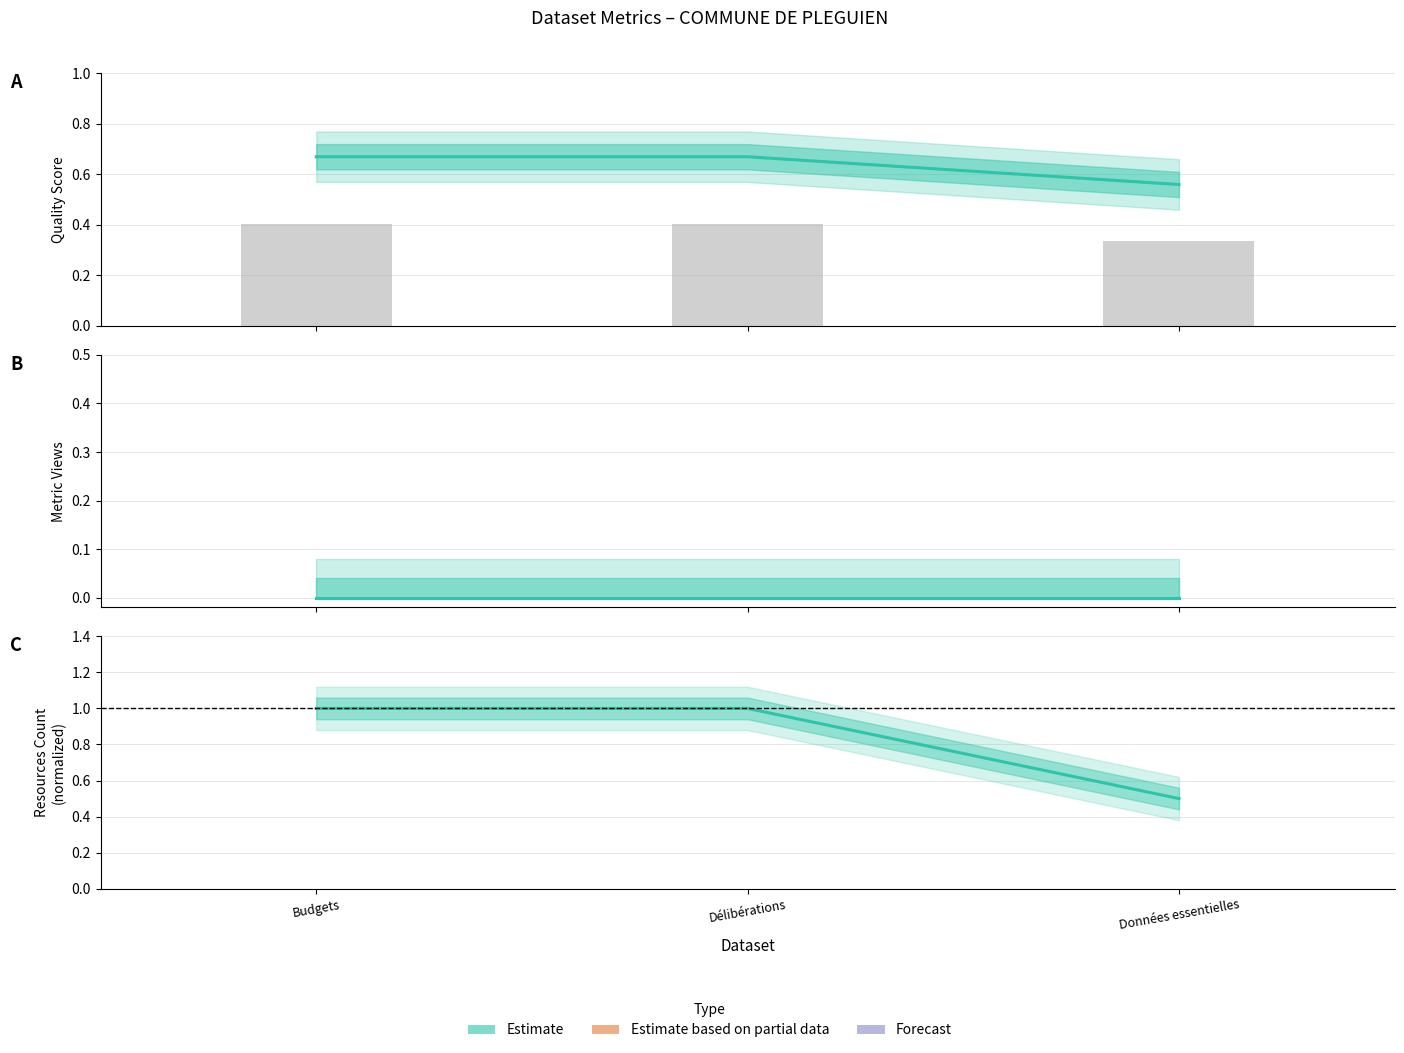

What is the difference between the maximum and minimum values in the resources_count series?

0.5